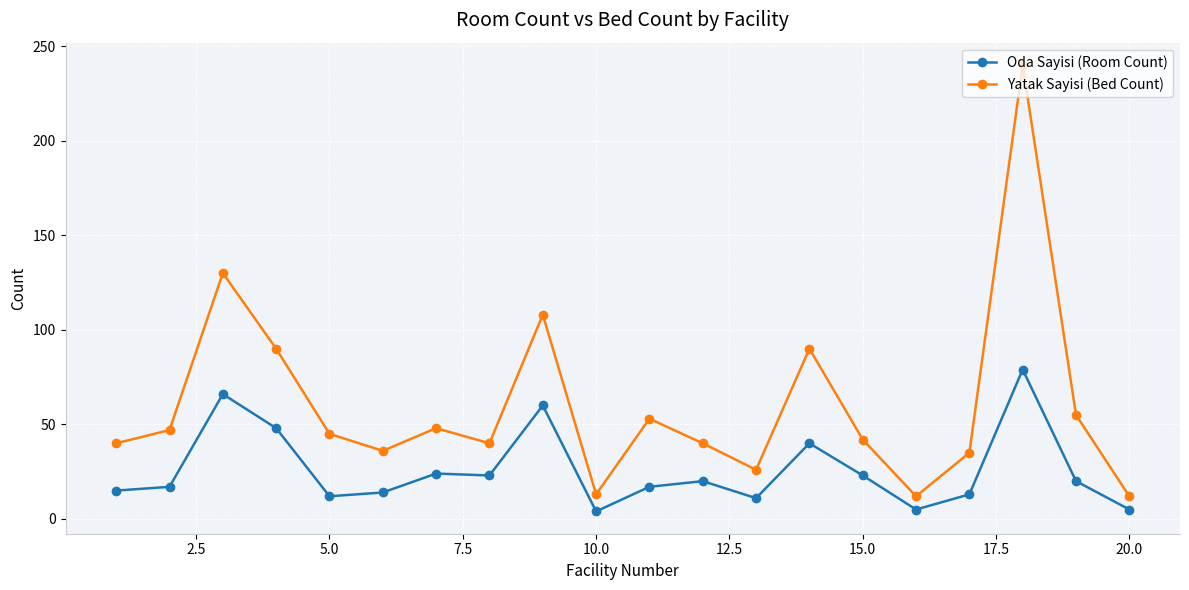

What is the maximum value shown in the chart?

240